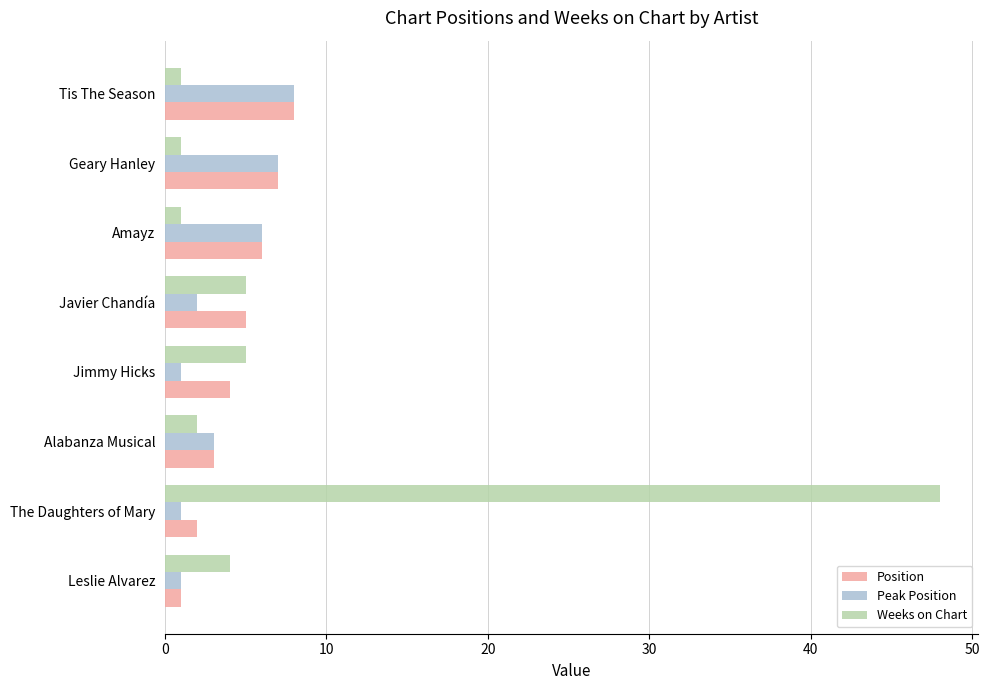

Which series has the largest range (max minus min)?

Weeks on Chart